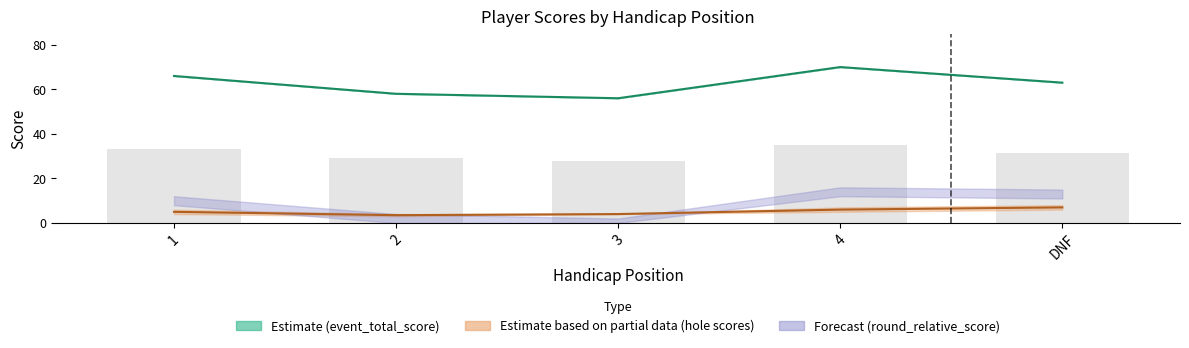

What position from the right is 4?

2